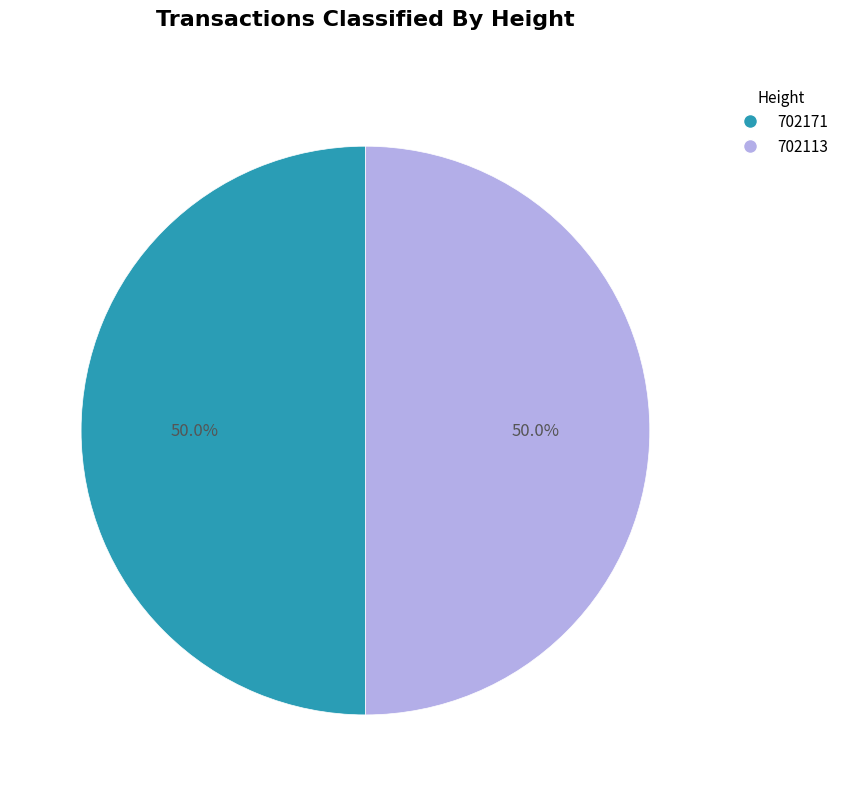

What is the ratio of the value at 702113 to the value at 702171?

1.0